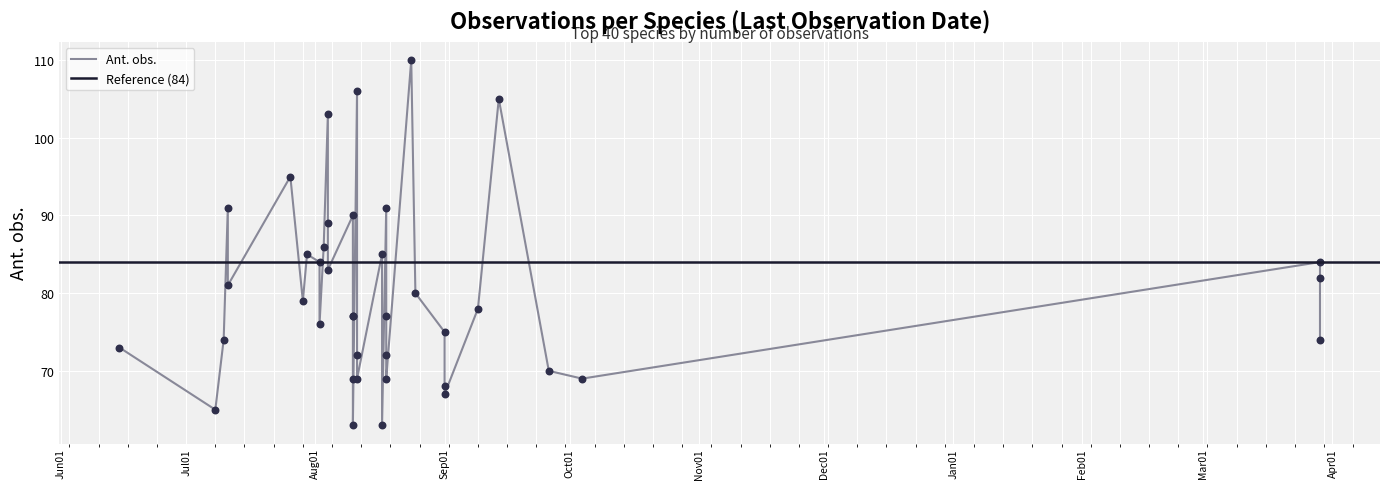

What is the change in value from 2019-08-04 to 2019-10-04?

-34